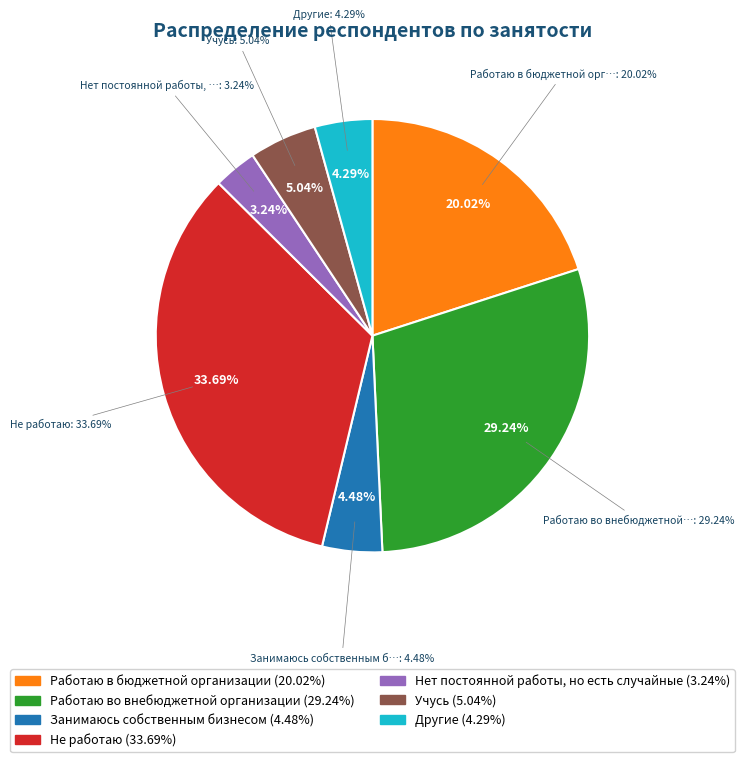

How many slices are in this pie chart?

7